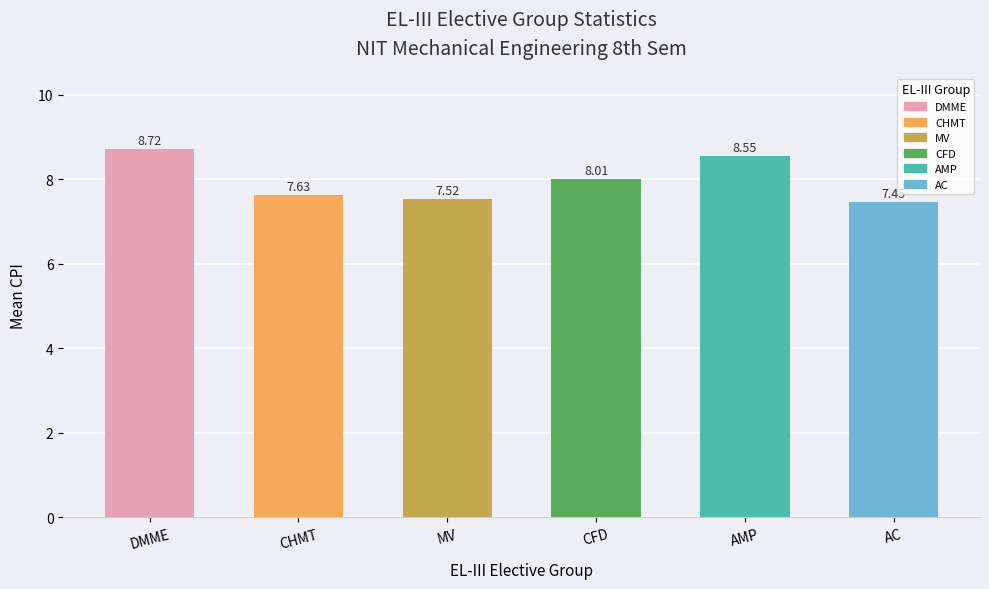

Approximately how many times larger is the value at AC compared to DMME?

0.9